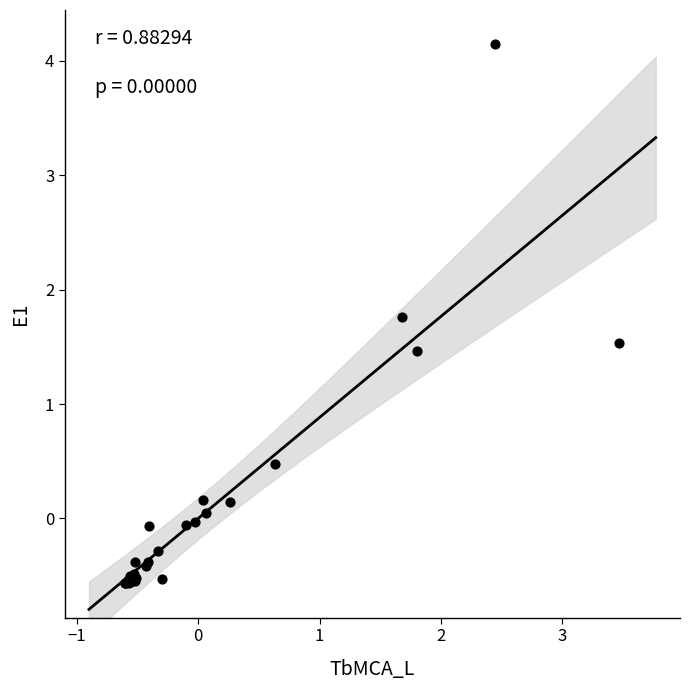

What Y value in the scatter plot is closest to 1?

1.5